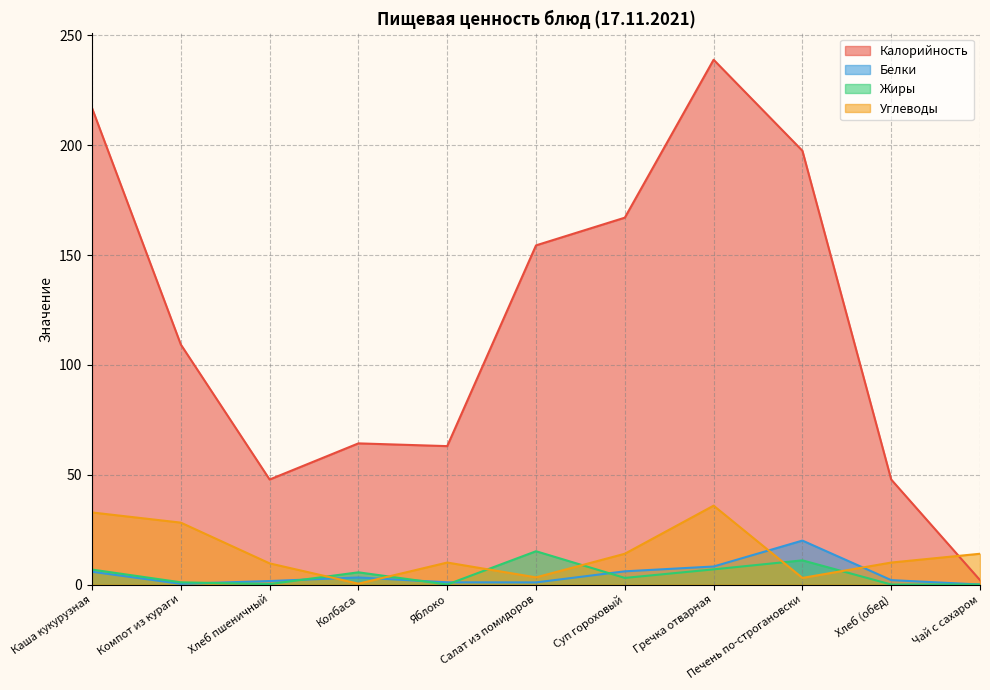

True or false: Жиры has a value of 0.3 at Хлеб пшеничный.

False